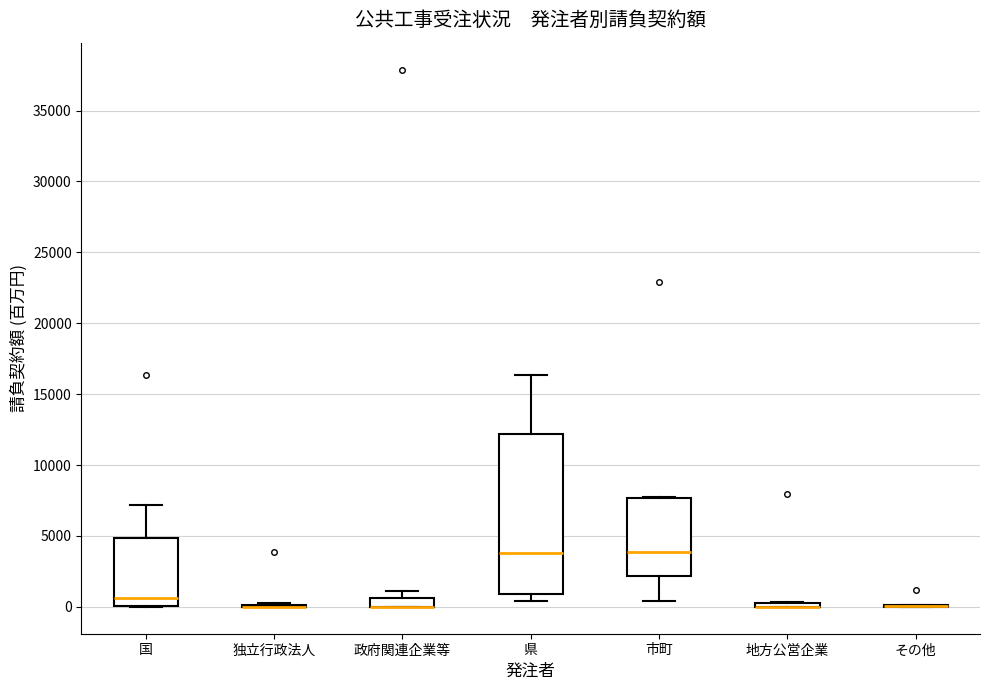

Where does the lower whisker of the box for 県 end on the y-axis? The values are not printed on the chart, so give them approximately, as read against the axis.

500